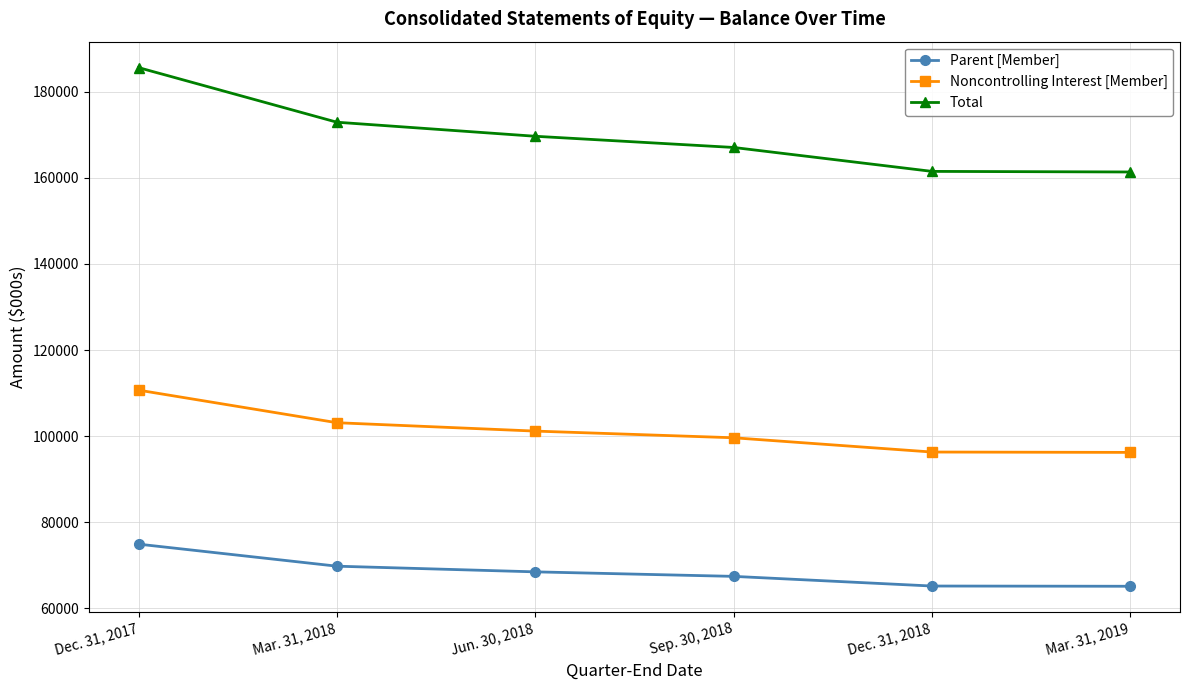

What position from the right is Jun. 30, 2018?

4